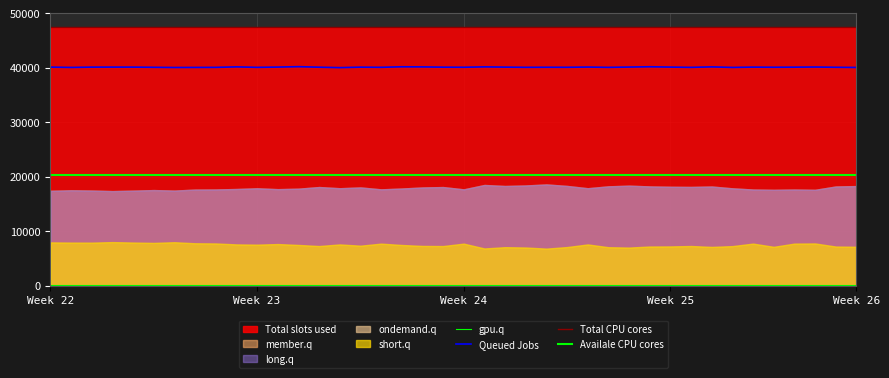

Which series changed the most between 22 and 30?

Queued Jobs